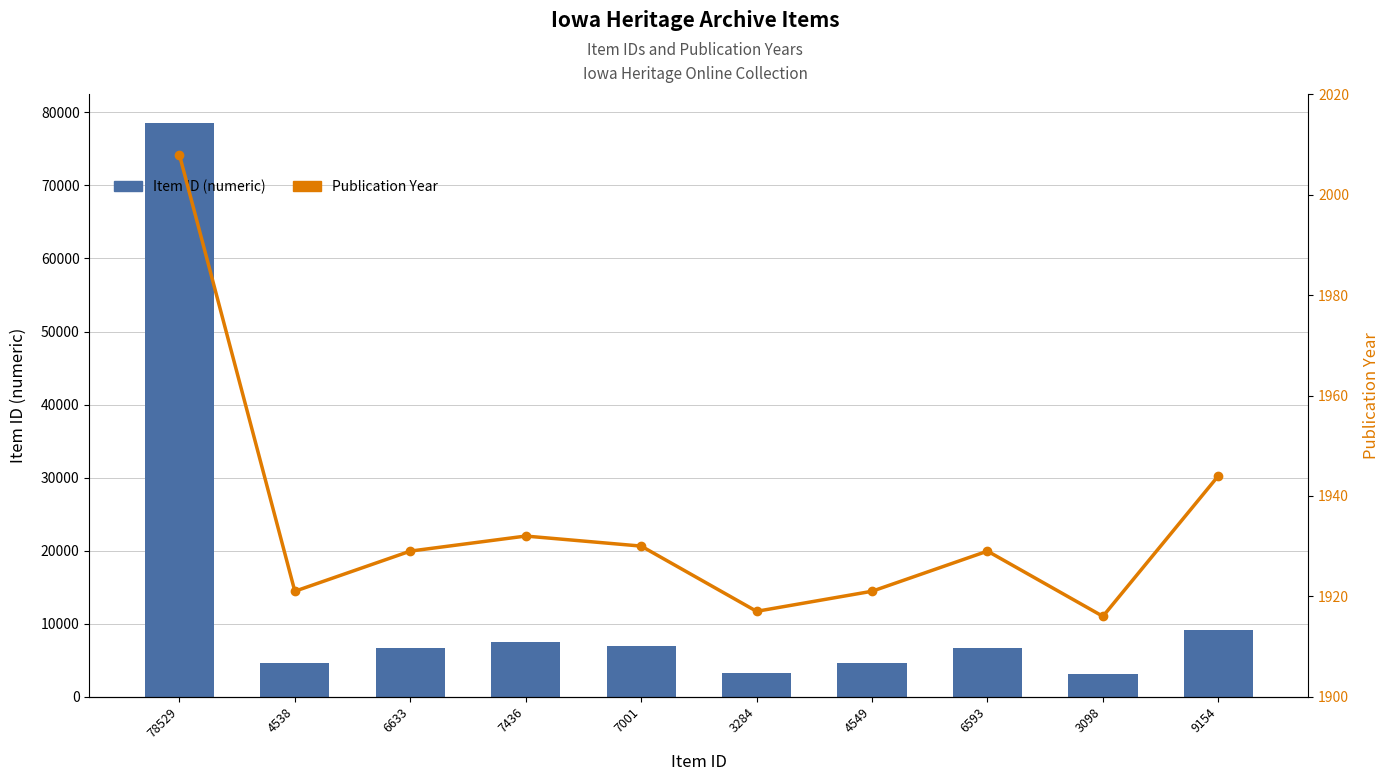

The value of Publication Year at 6593 is 1929. True or false?

True